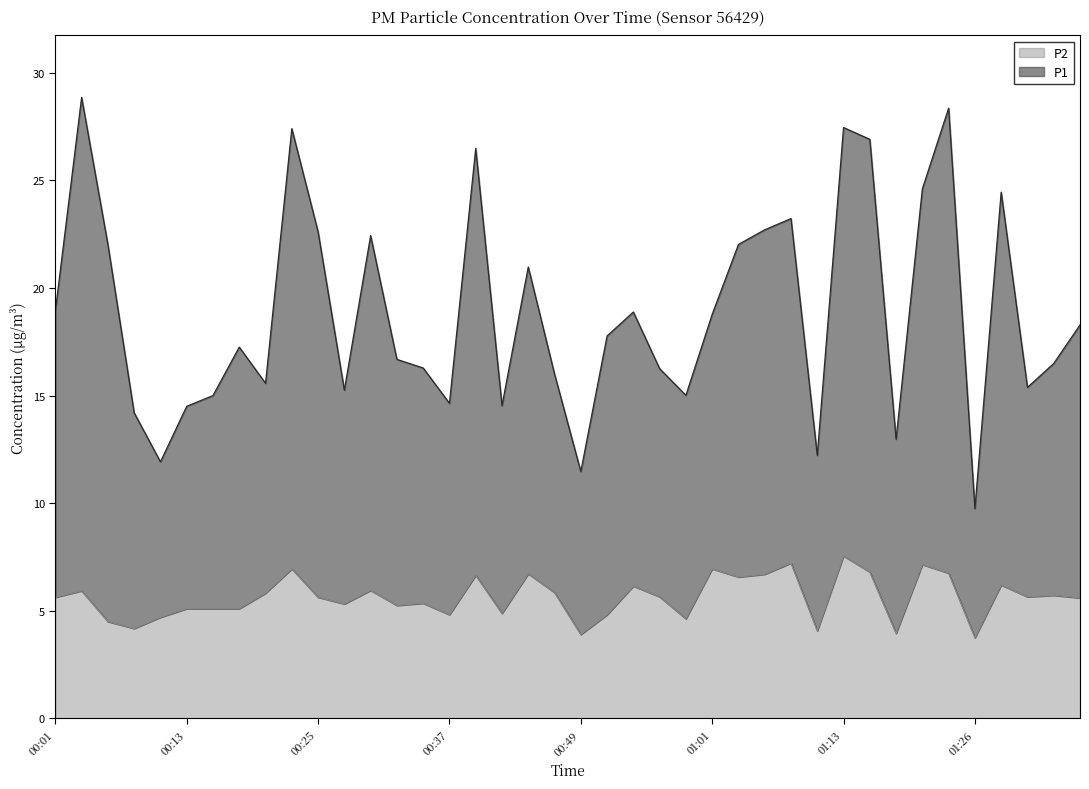

What is the label of the 22nd point from the right?

00:44